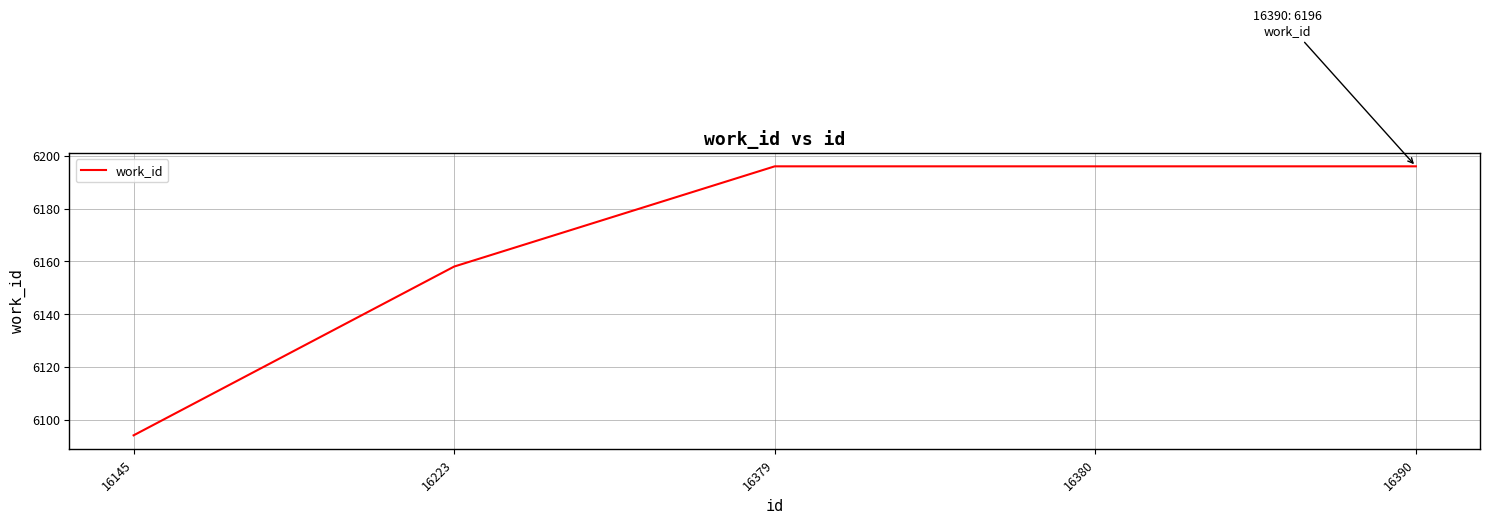

Approximately how many times larger is the value at 16145 compared to 16380?

1.0